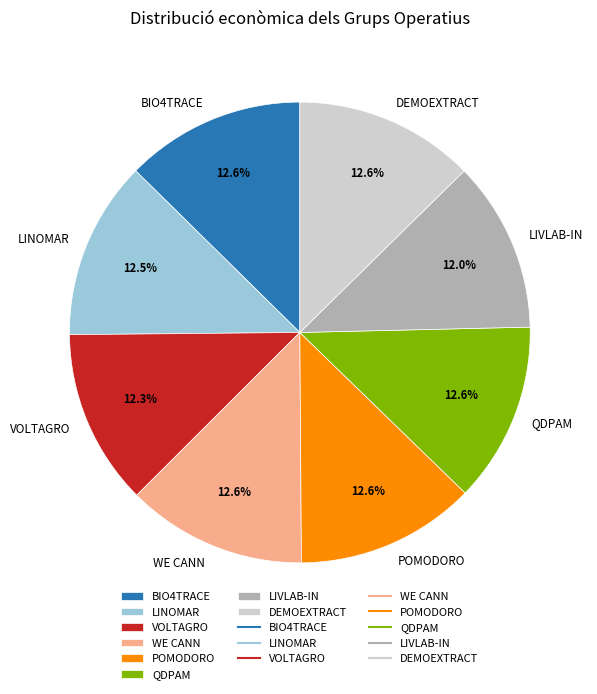

Is there any slice that represents more than half of the pie?

No